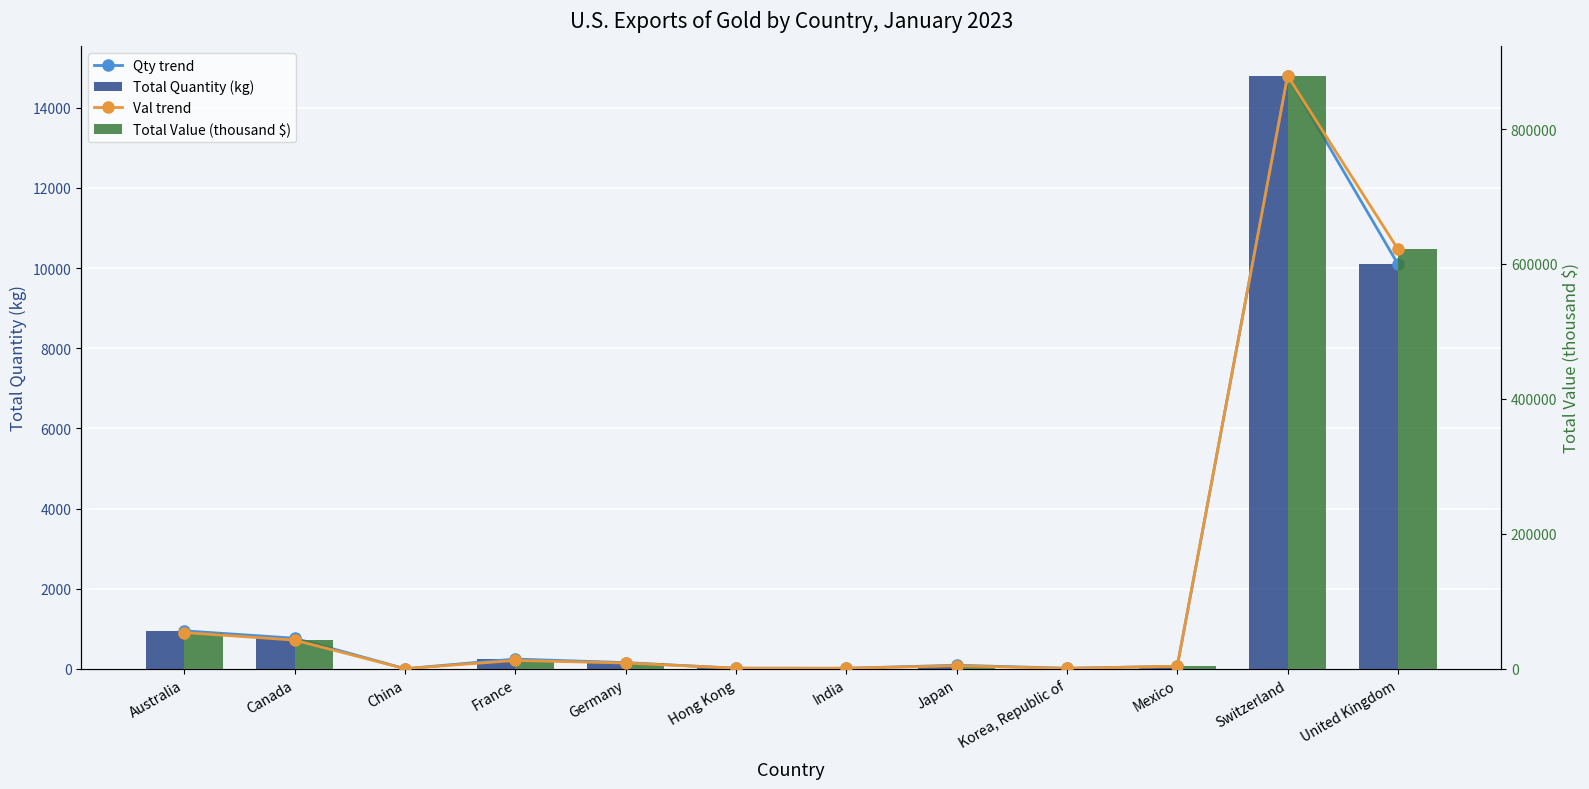

What is the label of the 11th bar from the left?

Switzerland